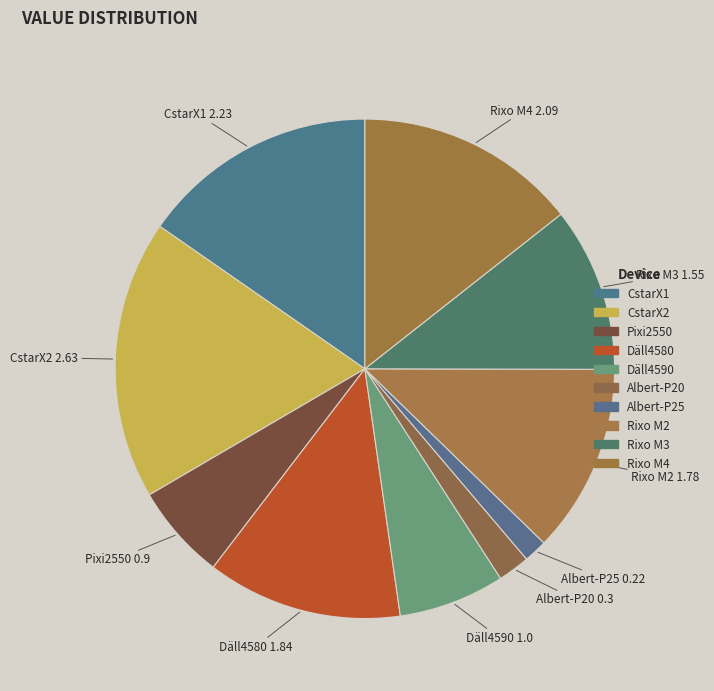

How many segments does this pie chart have?

10